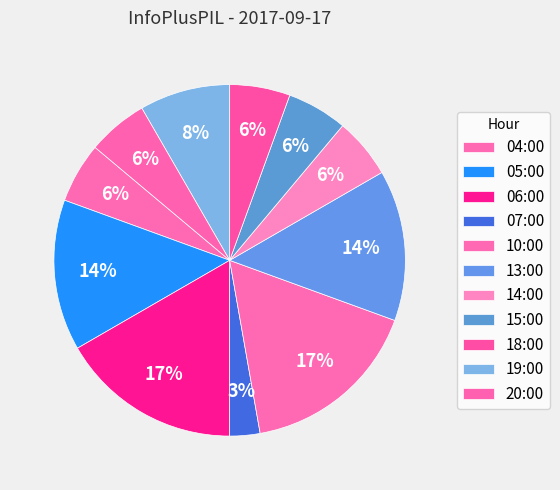

To the nearest percent, what is the average slice percentage?

9%